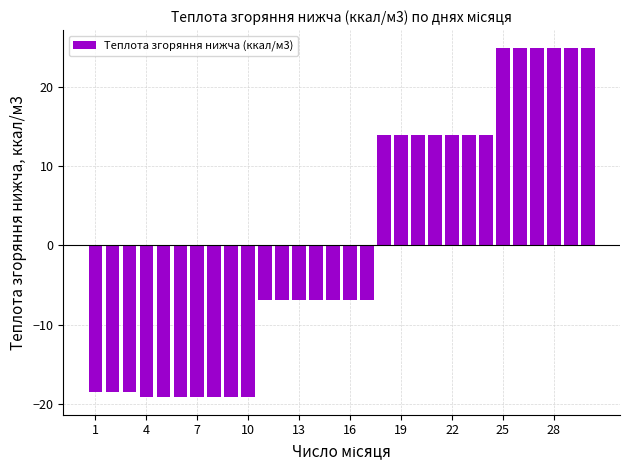

How many distinct data groups are displayed?

1